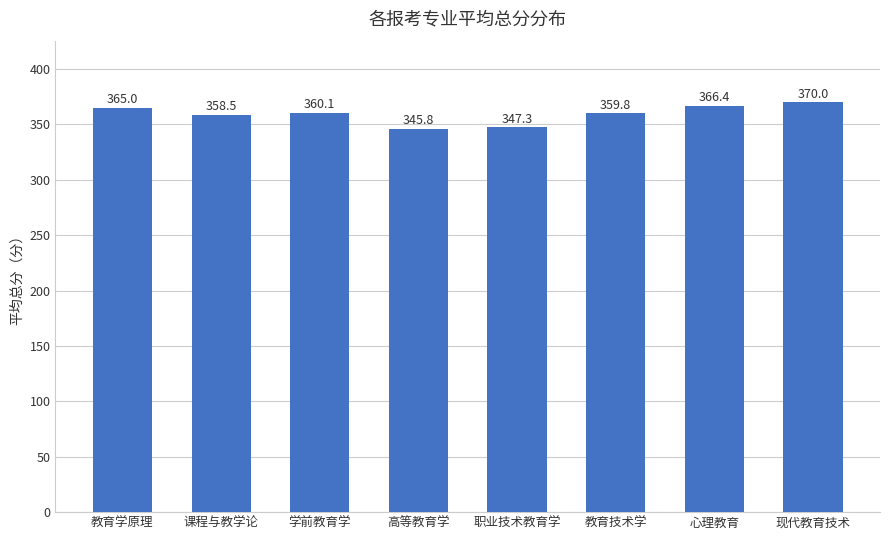

Count the number of data series in this chart.

1